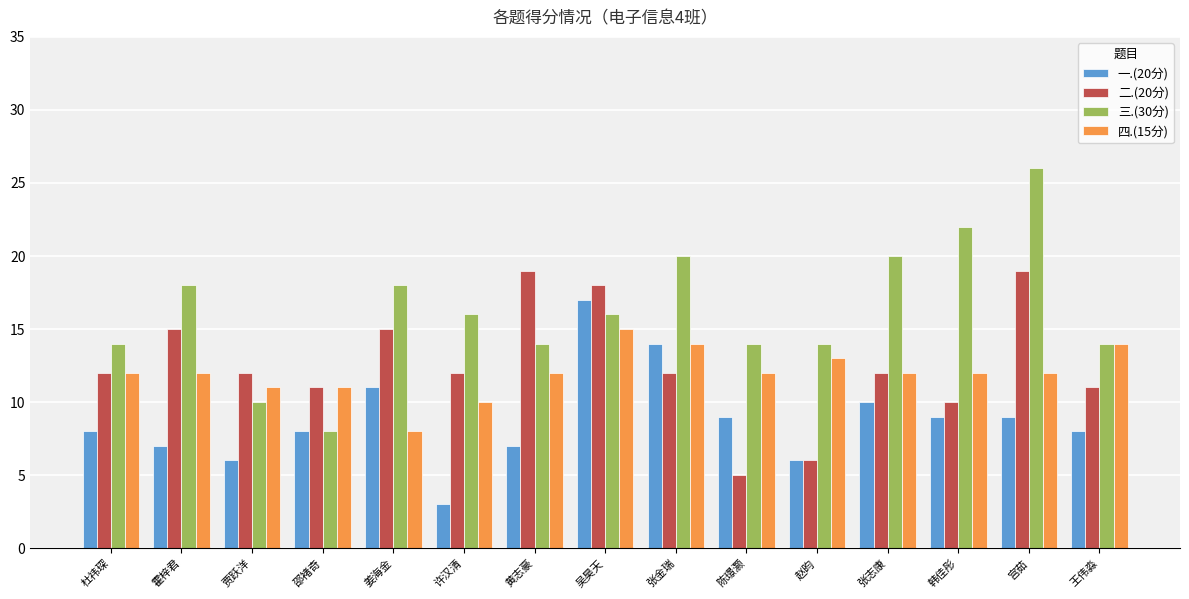

At which label does 四.(15分) reach its minimum?

姜海金